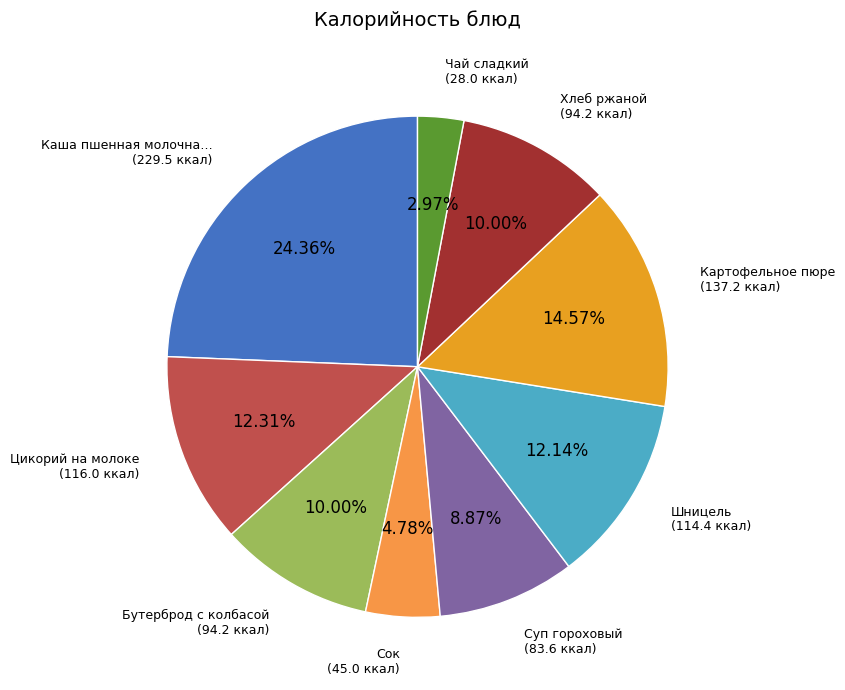

Does any single category account for the majority?

No